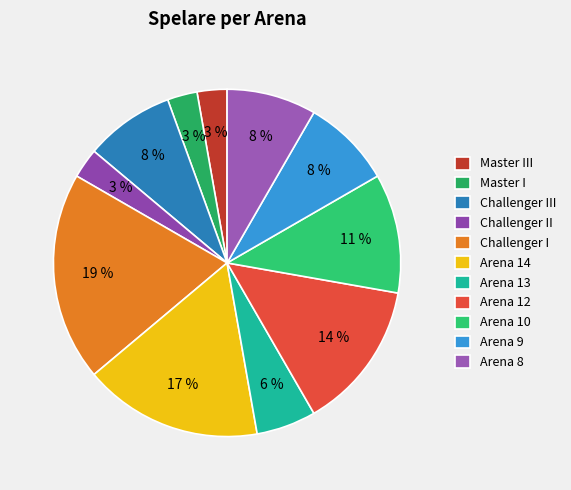

Combined, what portion of the pie is Master III and Challenger III?

11.1%